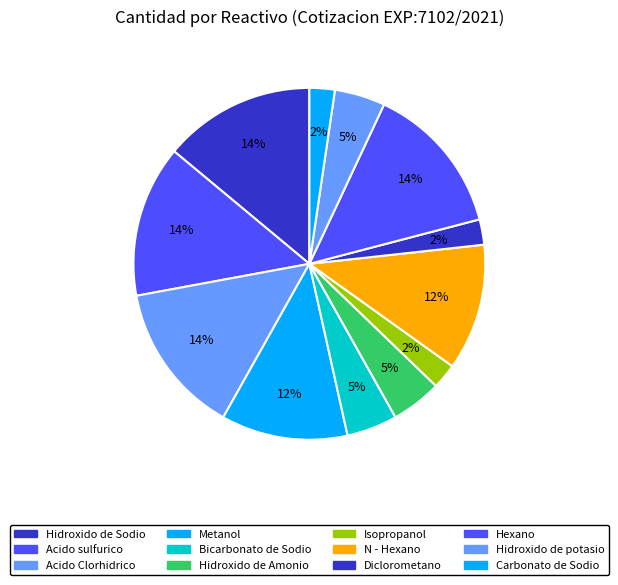

Between Hexano and Acido sulfurico, which is larger?

Hexano